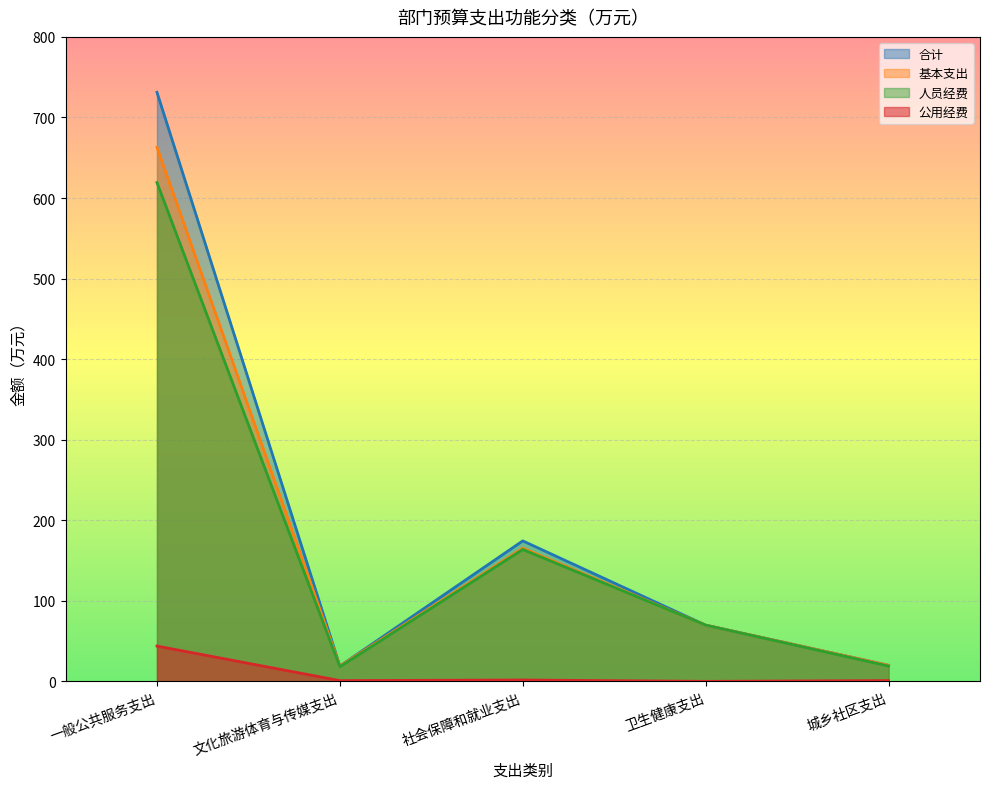

What is the difference between the 公用经费 values at 社会保障和就业支出 and 文化旅游体育与传媒支出?

0.7